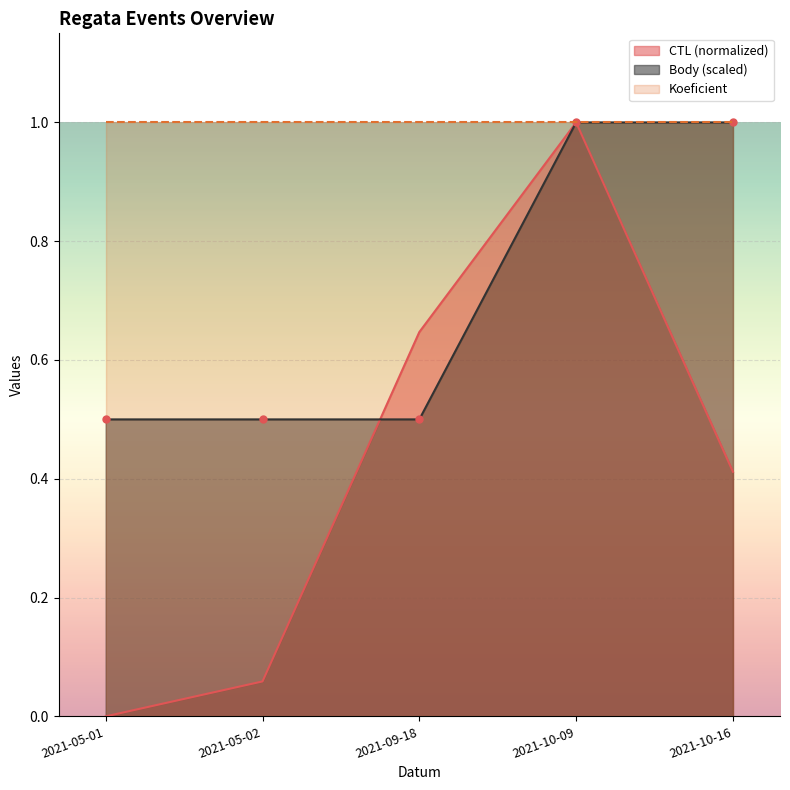

Is the value of CTL (normalized) at 2021-05-01 greater than the value of Body (scaled) at 2021-09-18?

No